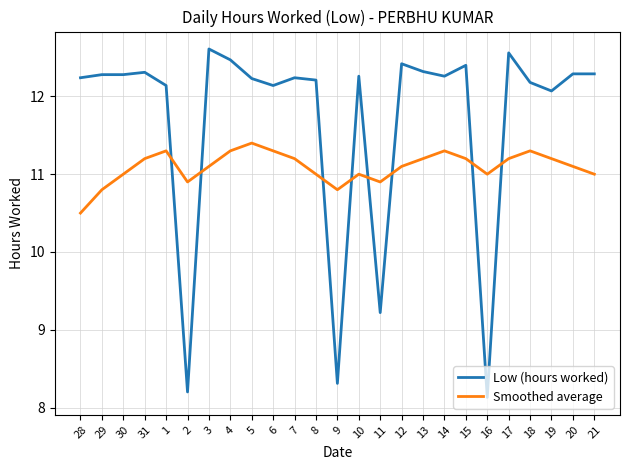

What is the difference between the maximum and minimum values in the Low (hours worked) series?

4.5